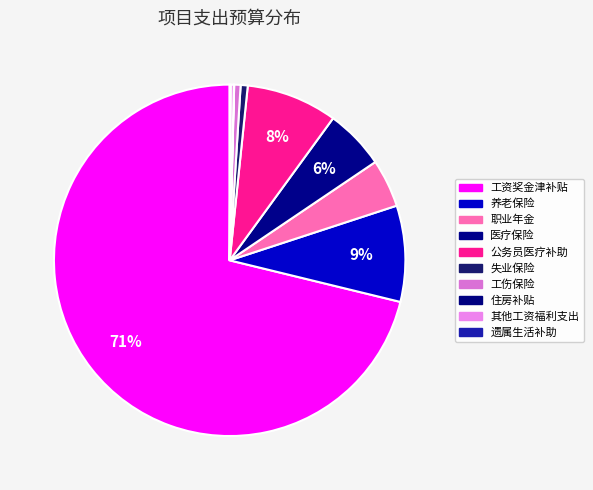

What is the change in value from 医疗保险 to 遗属生活补助?

-209.3